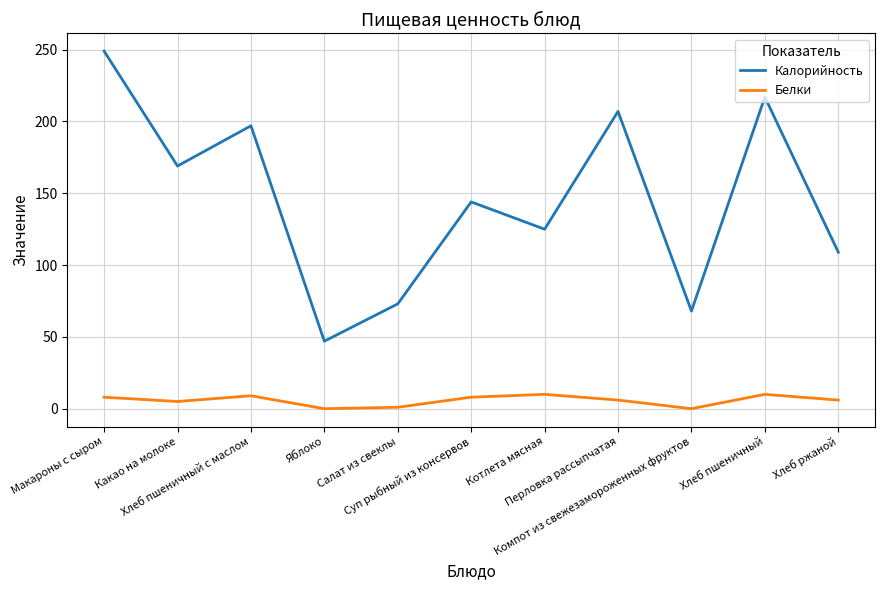

The value of Калорийность at Хлеб пшеничный с маслом is 299. True or false?

False